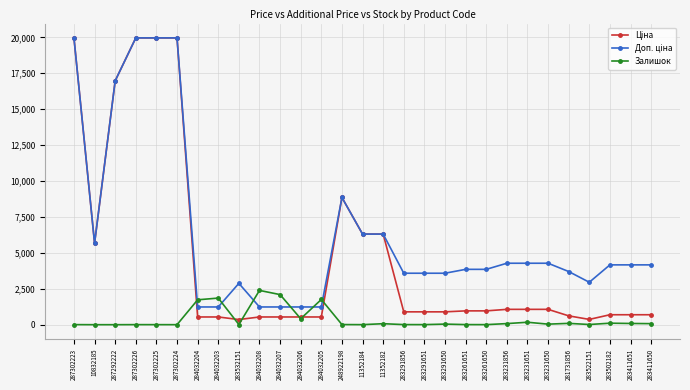

True or false: Залишок has more than 0 points higher than both neighbors.

True